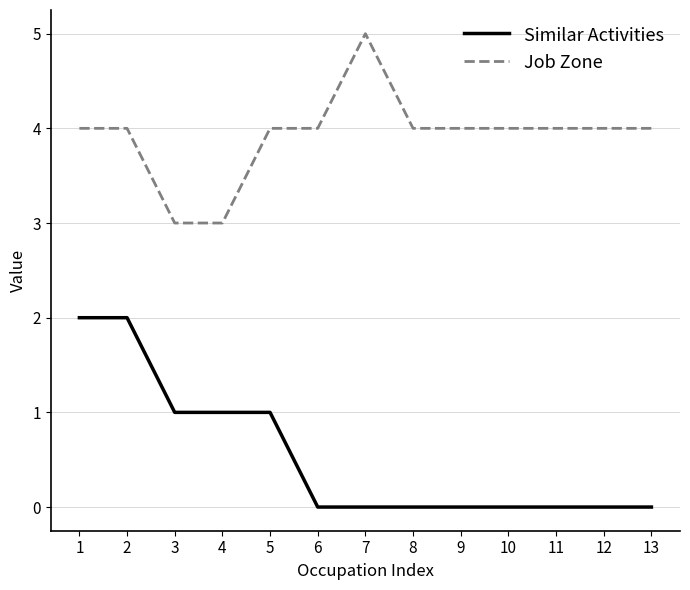

The Similar Activities series shows 1 at 8. True or false?

False